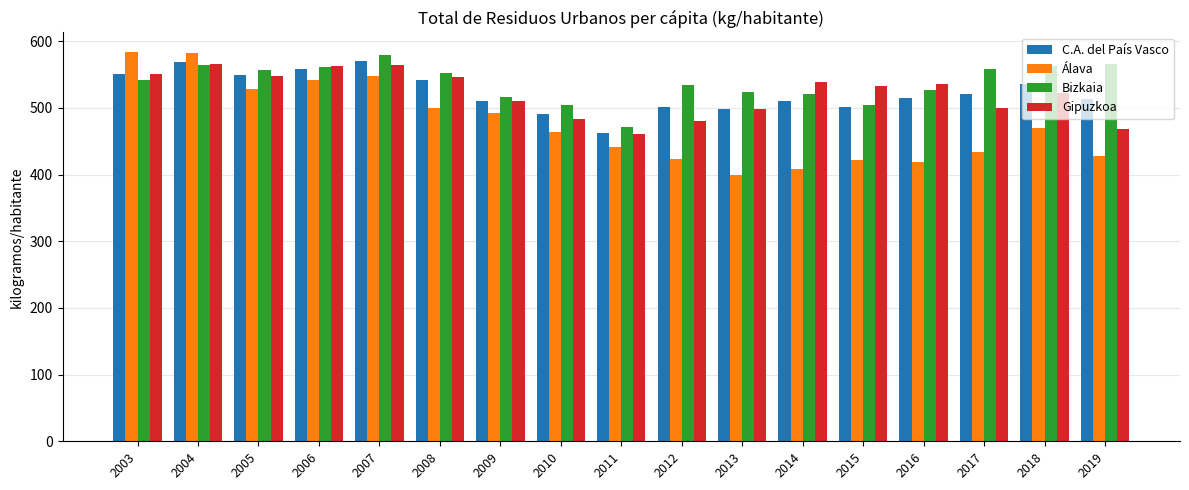

The value of Gipuzkoa at 2012 is 731.1. True or false?

False